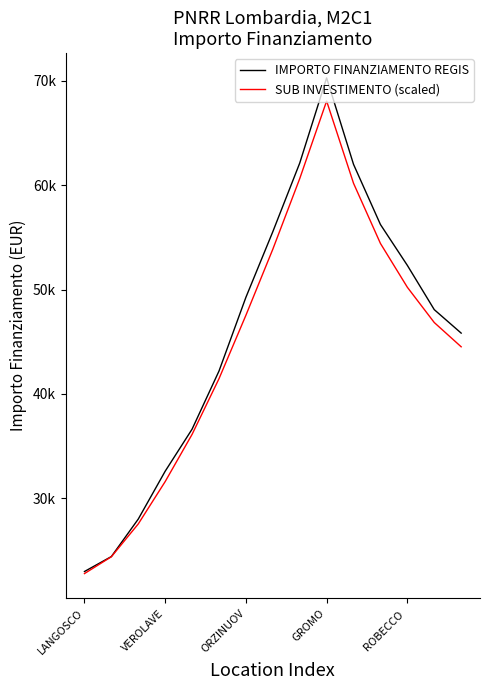

What are all the series names shown in the legend?

IMPORTO FINANZIAMENTO REGIS, SUB INVESTIMENTO (scaled)